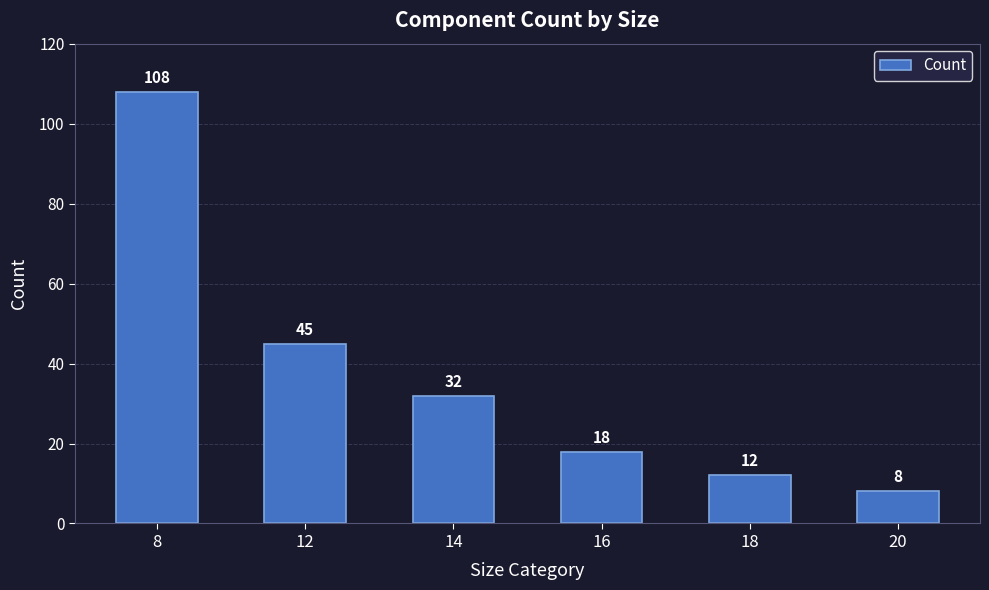

How many bars are there in total?

6